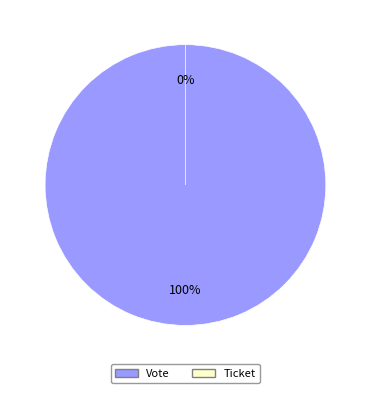

What is the majority slice?

Vote